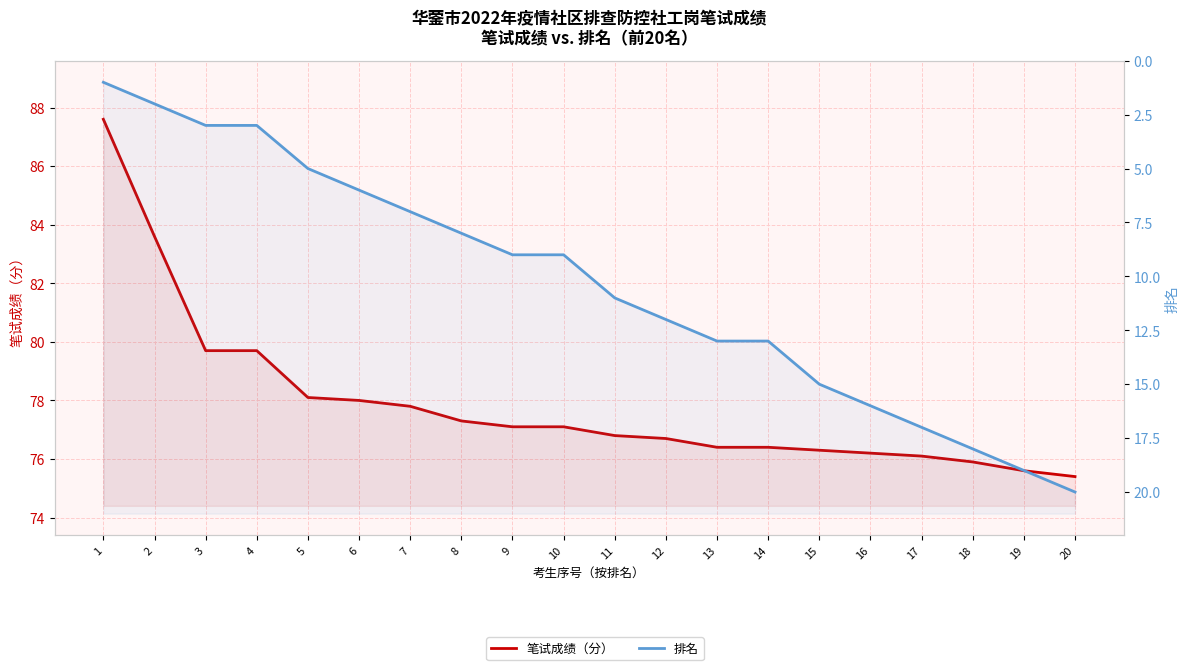

True or false: 排名 has more than 2 interior local peaks.

False